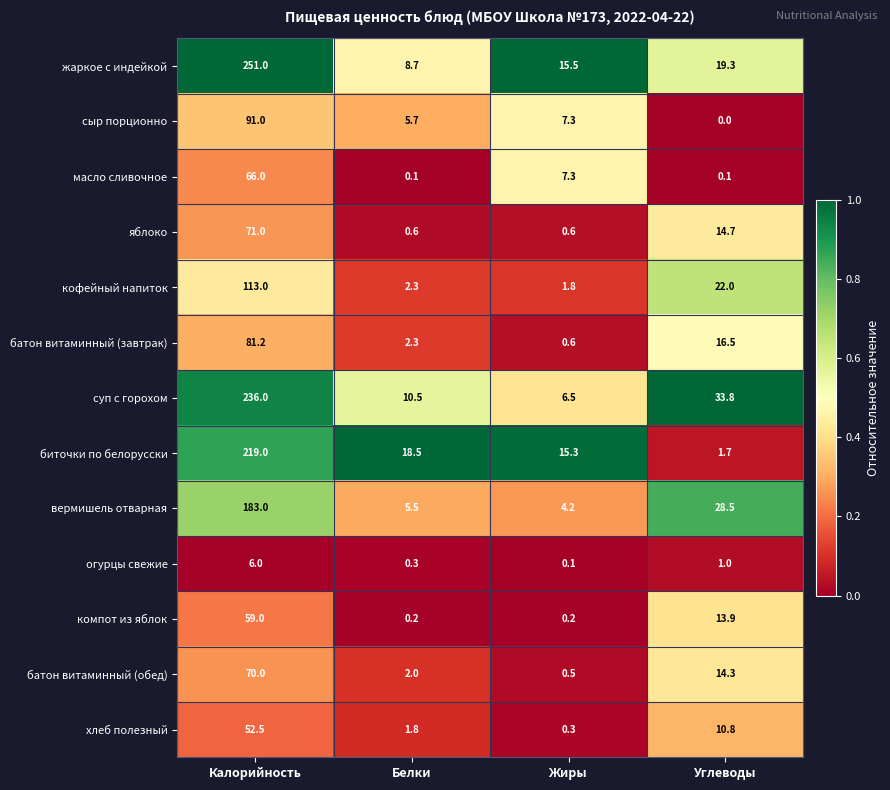

Between Белки and Жиры, which series saw the biggest shift?

масло сливочное